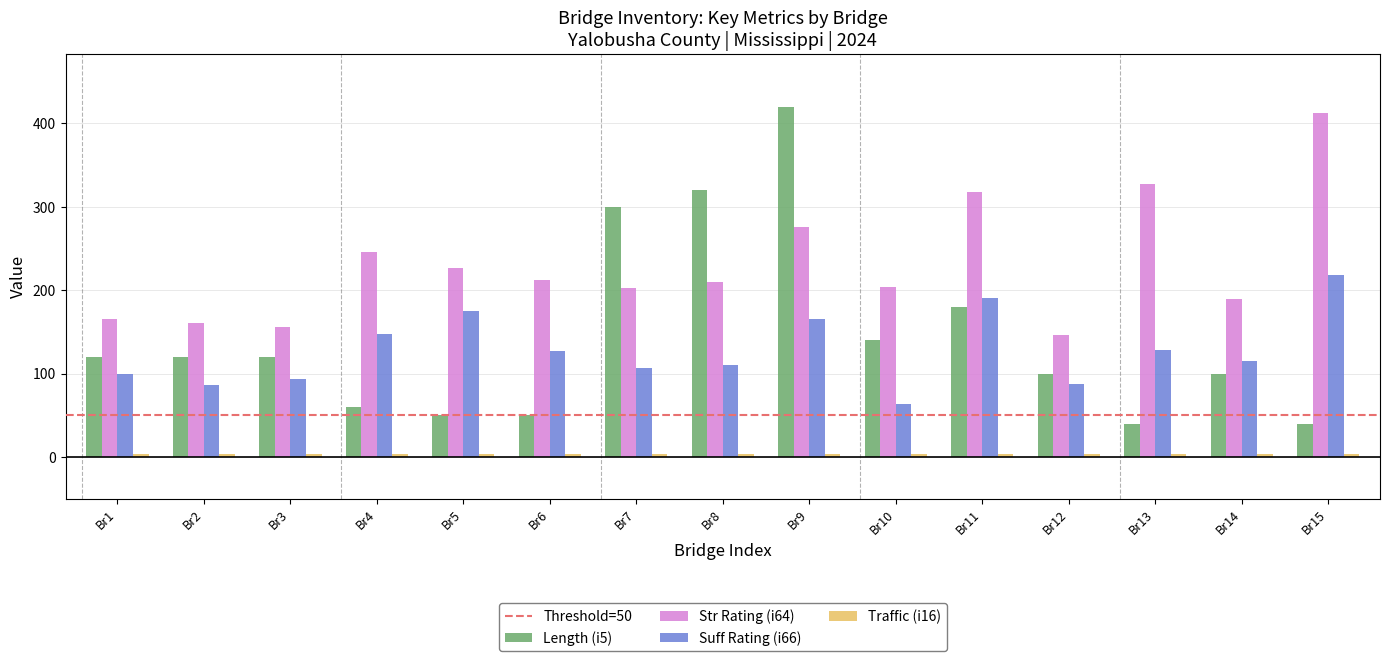

Which series has the largest total across all categories?

Str Rating (i64)